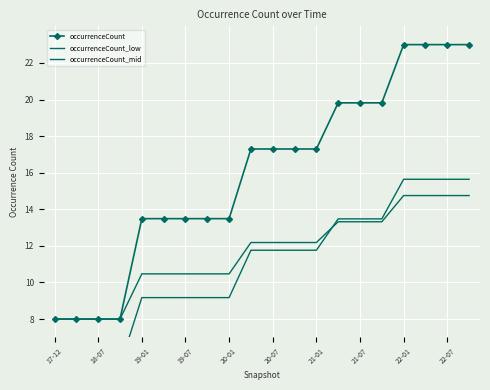

Which series changed the most between 13 and 19?

occurrenceCount